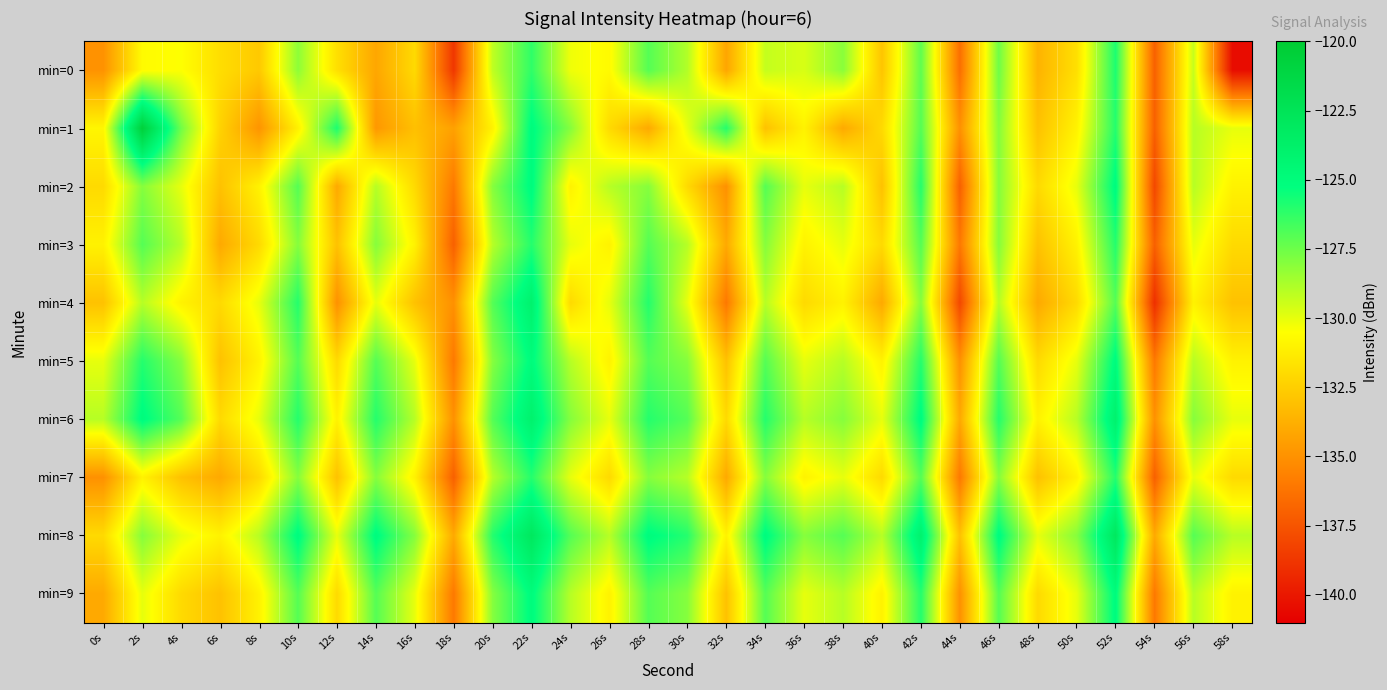

Reading left to right, extract all data points from this chart.

min=0: 0s=-135.0	2s=-130.6	4s=-130.5	6s=-131.9	8s=-132.7	10s=-128.2	12s=-131.8	14s=-134.1	16s=-132.0	18s=-138.7	20s=-129.2	22s=-126.2	24s=-130.2	26s=-130.7	28s=-127.0	30s=-128.9	32s=-134.2	34s=-129.3	36s=-129.7	38s=-128.1	40s=-132.9	42s=-127.2	44s=-136.4	46s=-127.5	48s=-133.6	50s=-131.8	52s=-125.8	54s=-137.0	56s=-129.3	58s=-140.4
min=1: 0s=-130.8	2s=-120.6	4s=-127.6	6s=-132.3	8s=-134.9	10s=-131.1	12s=-125.8	14s=-134.7	16s=-133.1	18s=-134.3	20s=-131.0	22s=-125.0	24s=-128.0	26s=-132.0	28s=-134.0	30s=-130.0	32s=-126.0	34s=-133.0	36s=-131.0	38s=-134.0	40s=-132.0	42s=-127.0	44s=-135.0	46s=-128.0	48s=-133.0	50s=-131.0	52s=-126.0	54s=-137.0	56s=-129.0	58s=-130.0
min=2: 0s=-132.0	2s=-128.0	4s=-130.0	6s=-133.0	8s=-131.0	10s=-127.0	12s=-134.0	14s=-129.0	16s=-132.0	18s=-136.0	20s=-128.0	22s=-125.0	24s=-131.0	26s=-129.0	28s=-128.0	30s=-132.0	32s=-135.0	34s=-127.0	36s=-130.0	38s=-129.0	40s=-133.0	42s=-126.0	44s=-137.0	46s=-128.0	48s=-132.0	50s=-130.0	52s=-125.0	54s=-138.0	56s=-129.0	58s=-131.0
min=3: 0s=-131.0	2s=-127.0	4s=-129.0	6s=-134.0	8s=-132.0	10s=-128.0	12s=-133.0	14s=-128.0	16s=-131.0	18s=-137.0	20s=-129.0	22s=-126.0	24s=-130.0	26s=-131.0	28s=-127.0	30s=-129.0	32s=-134.0	34s=-128.0	36s=-131.0	38s=-130.0	40s=-132.0	42s=-127.0	44s=-136.0	46s=-128.0	48s=-133.0	50s=-131.0	52s=-126.0	54s=-137.0	56s=-130.0	58s=-132.0
min=4: 0s=-133.0	2s=-129.0	4s=-131.0	6s=-132.0	8s=-130.0	10s=-126.0	12s=-135.0	14s=-130.0	16s=-133.0	18s=-135.0	20s=-127.0	22s=-124.0	24s=-132.0	26s=-130.0	28s=-126.0	30s=-130.0	32s=-136.0	34s=-129.0	36s=-132.0	38s=-131.0	40s=-134.0	42s=-128.0	44s=-138.0	46s=-129.0	48s=-134.0	50s=-132.0	52s=-127.0	54s=-139.0	56s=-131.0	58s=-133.0
min=5: 0s=-130.0	2s=-126.0	4s=-128.0	6s=-133.0	8s=-131.0	10s=-127.0	12s=-132.0	14s=-127.0	16s=-130.0	18s=-136.0	20s=-128.0	22s=-125.0	24s=-129.0	26s=-131.0	28s=-127.0	30s=-128.0	32s=-133.0	34s=-127.0	36s=-130.0	38s=-129.0	40s=-131.0	42s=-126.0	44s=-135.0	46s=-127.0	48s=-132.0	50s=-130.0	52s=-125.0	54s=-136.0	56s=-129.0	58s=-131.0
min=6: 0s=-129.0	2s=-125.0	4s=-127.0	6s=-132.0	8s=-130.0	10s=-126.0	12s=-131.0	14s=-126.0	16s=-129.0	18s=-135.0	20s=-127.0	22s=-124.0	24s=-128.0	26s=-130.0	28s=-126.0	30s=-127.0	32s=-132.0	34s=-126.0	36s=-129.0	38s=-128.0	40s=-130.0	42s=-125.0	44s=-134.0	46s=-126.0	48s=-131.0	50s=-129.0	52s=-124.0	54s=-135.0	56s=-128.0	58s=-130.0
min=7: 0s=-135.0	2s=-131.0	4s=-133.0	6s=-134.0	8s=-132.0	10s=-128.0	12s=-133.0	14s=-128.0	16s=-131.0	18s=-137.0	20s=-129.0	22s=-126.0	24s=-130.0	26s=-132.0	28s=-128.0	30s=-129.0	32s=-134.0	34s=-128.0	36s=-131.0	38s=-130.0	40s=-132.0	42s=-127.0	44s=-136.0	46s=-128.0	48s=-133.0	50s=-131.0	52s=-126.0	54s=-137.0	56s=-130.0	58s=-132.0
min=8: 0s=-132.0	2s=-128.0	4s=-130.0	6s=-131.0	8s=-129.0	10s=-125.0	12s=-130.0	14s=-125.0	16s=-128.0	18s=-134.0	20s=-126.0	22s=-123.0	24s=-127.0	26s=-129.0	28s=-125.0	30s=-126.0	32s=-131.0	34s=-125.0	36s=-128.0	38s=-127.0	40s=-129.0	42s=-124.0	44s=-133.0	46s=-125.0	48s=-130.0	50s=-128.0	52s=-123.0	54s=-134.0	56s=-127.0	58s=-129.0
min=9: 0s=-134.0	2s=-130.0	4s=-132.0	6s=-133.0	8s=-131.0	10s=-127.0	12s=-132.0	14s=-127.0	16s=-130.0	18s=-136.0	20s=-128.0	22s=-125.0	24s=-129.0	26s=-131.0	28s=-127.0	30s=-128.0	32s=-133.0	34s=-127.0	36s=-130.0	38s=-129.0	40s=-131.0	42s=-126.0	44s=-135.0	46s=-127.0	48s=-132.0	50s=-130.0	52s=-125.0	54s=-136.0	56s=-129.0	58s=-131.0